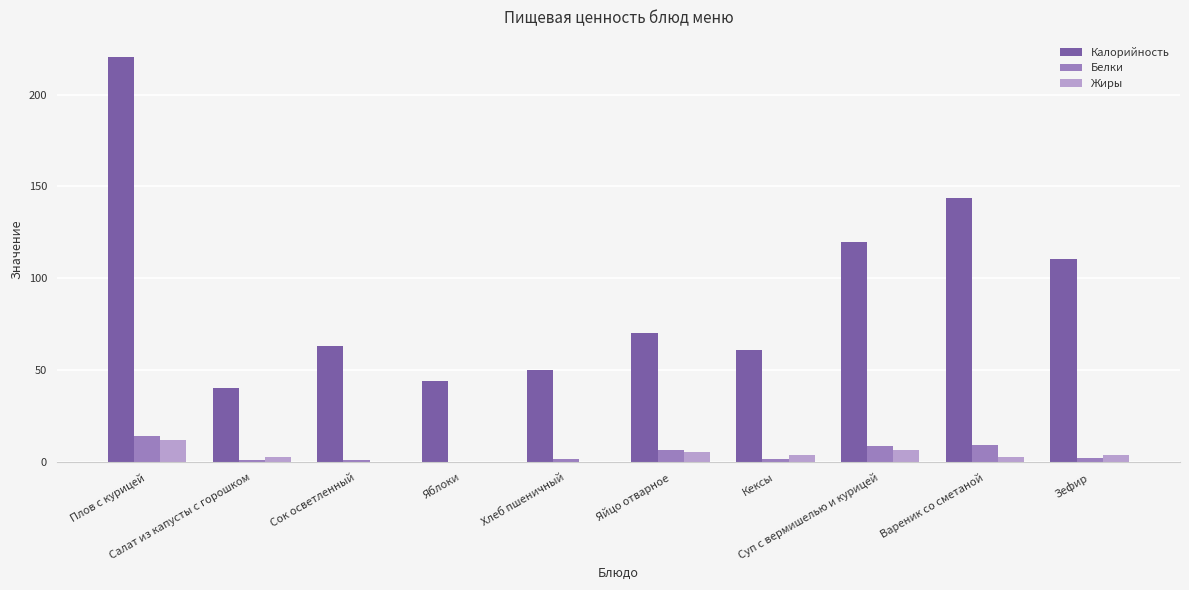

Which series has the largest range (max minus min)?

Калорийность